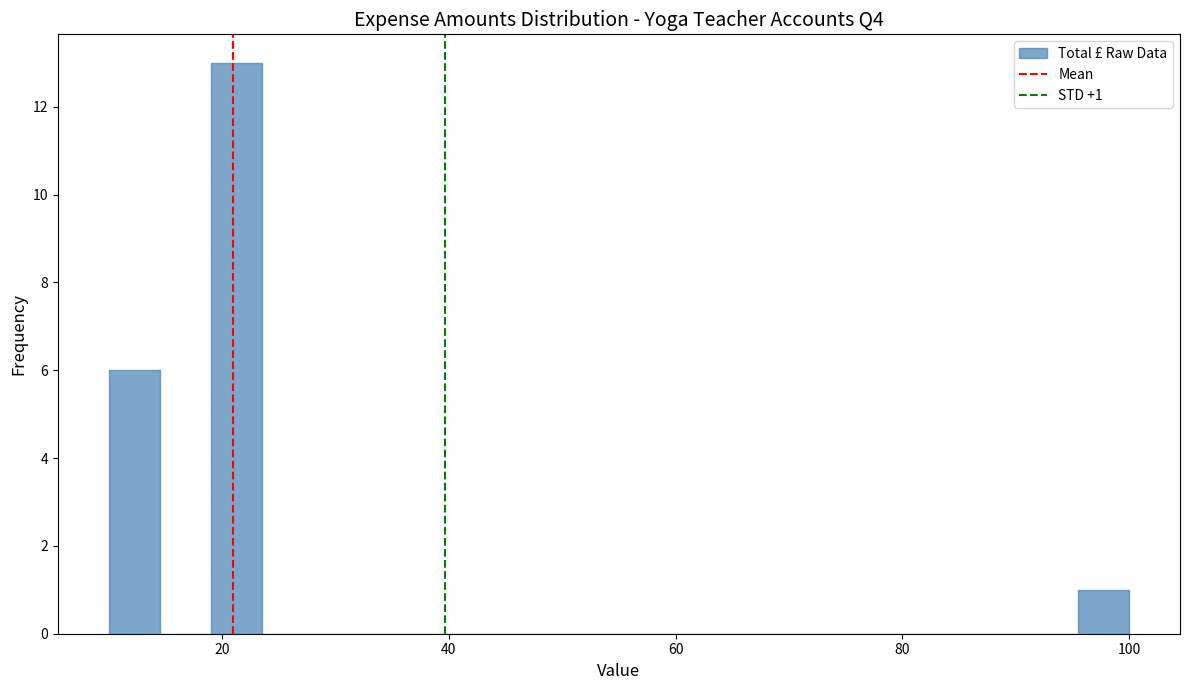

Read against the x-axis, roughly where is the centre of the tallest bar?

22